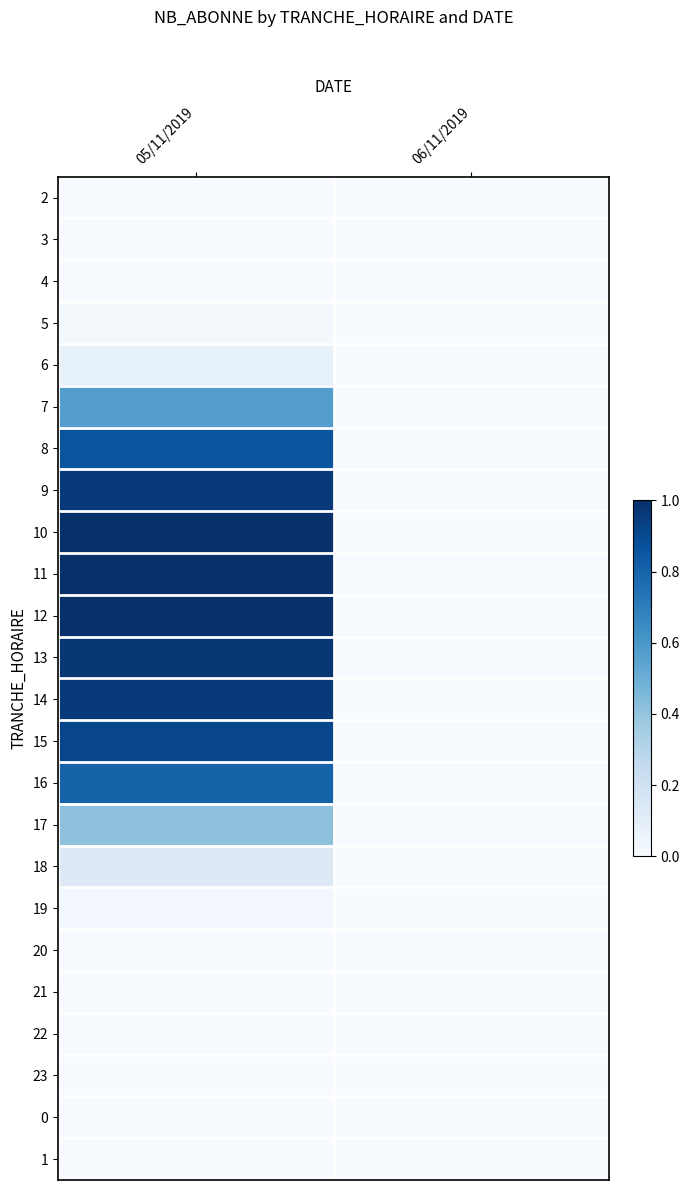

At how many categories does at least one series exceed 76?

1